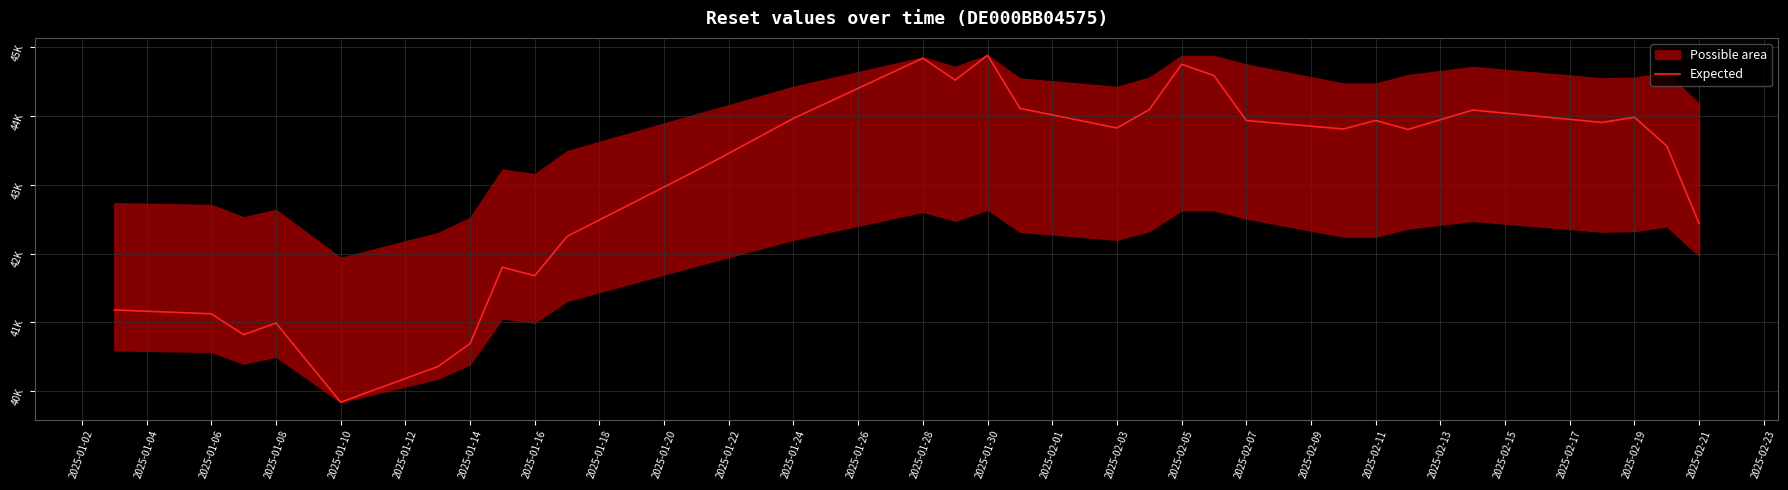

What is the change in value from 2025-02-15 to 27?

+170.6